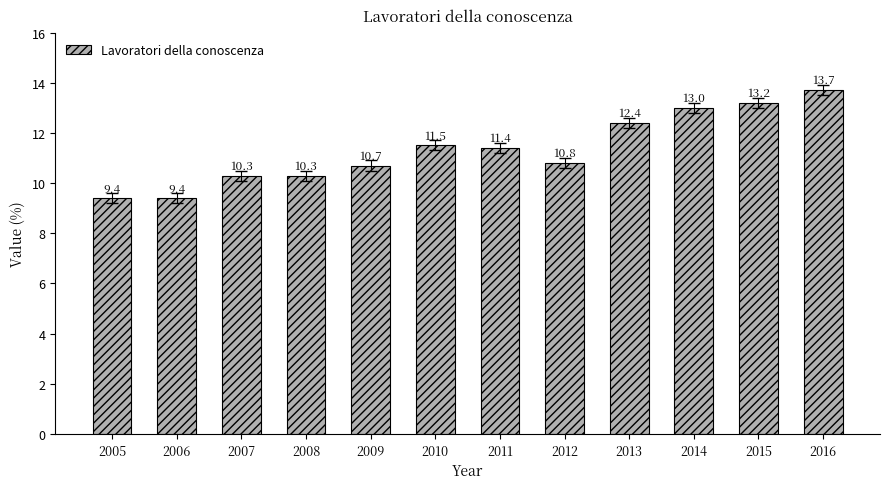

How many bars are there in total?

12